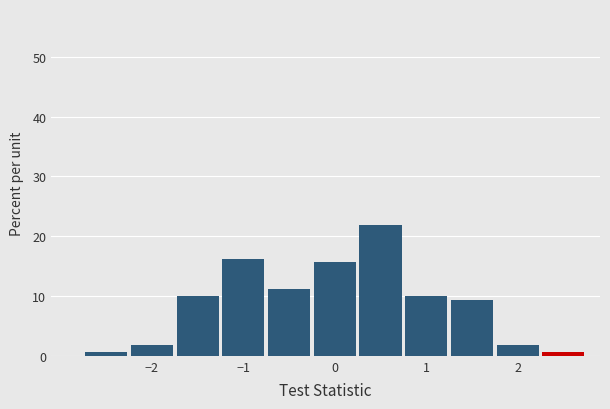

Reading left to right, list every bar in this chart as the range it spans on the x-axis followed by its height. Neither the bar edges nor the heights are printed on the chart, so give them approximately, as read against the axes.

-2.75 to -2.25: under 1
-2.25 to -1.75: 2
-1.75 to -1.25: 10
-1.25 to -0.75: 16
-0.75 to -0.25: 11
-0.25 to 0.25: 16
0.25 to 0.75: 22
0.75 to 1.25: 10
1.25 to 1.75: 9
1.75 to 2.25: 2
2.25 to 2.75: under 1